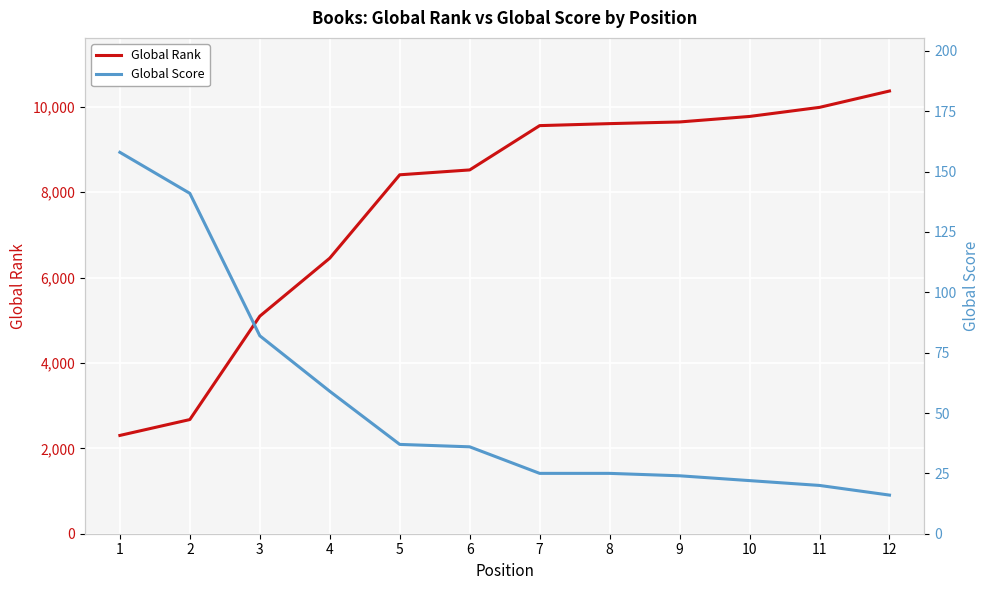

List the labels in order of Global Score value, smallest first.

12, 11, 10, 9, 7, 8, 6, 5, 4, 3, 2, 1